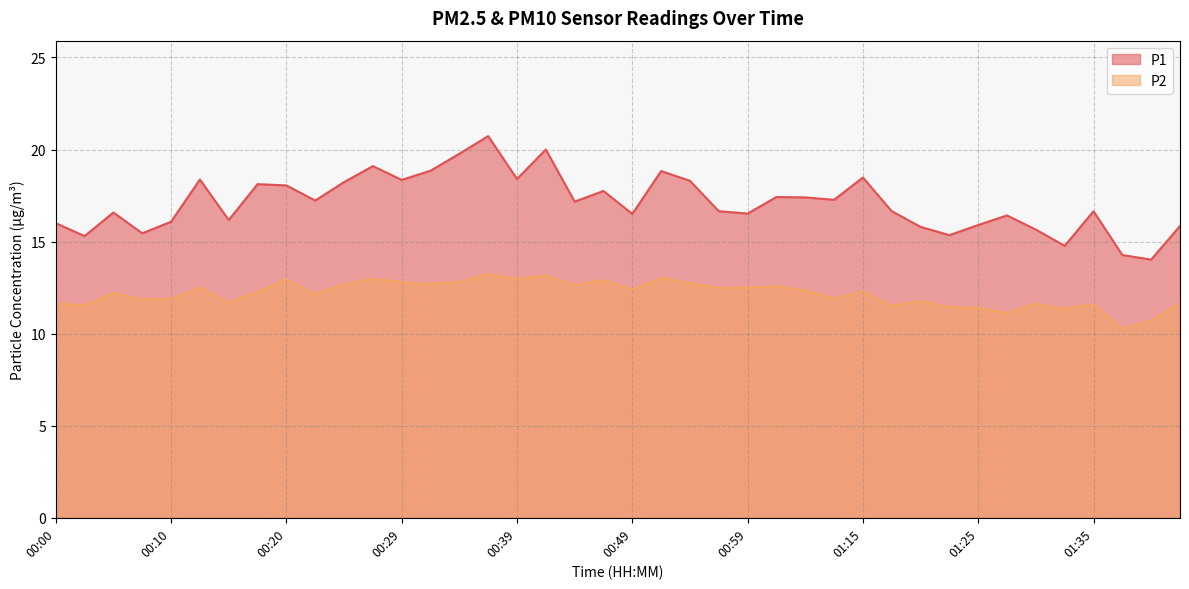

The P2 series shows 15.1 at 01:17. True or false?

False